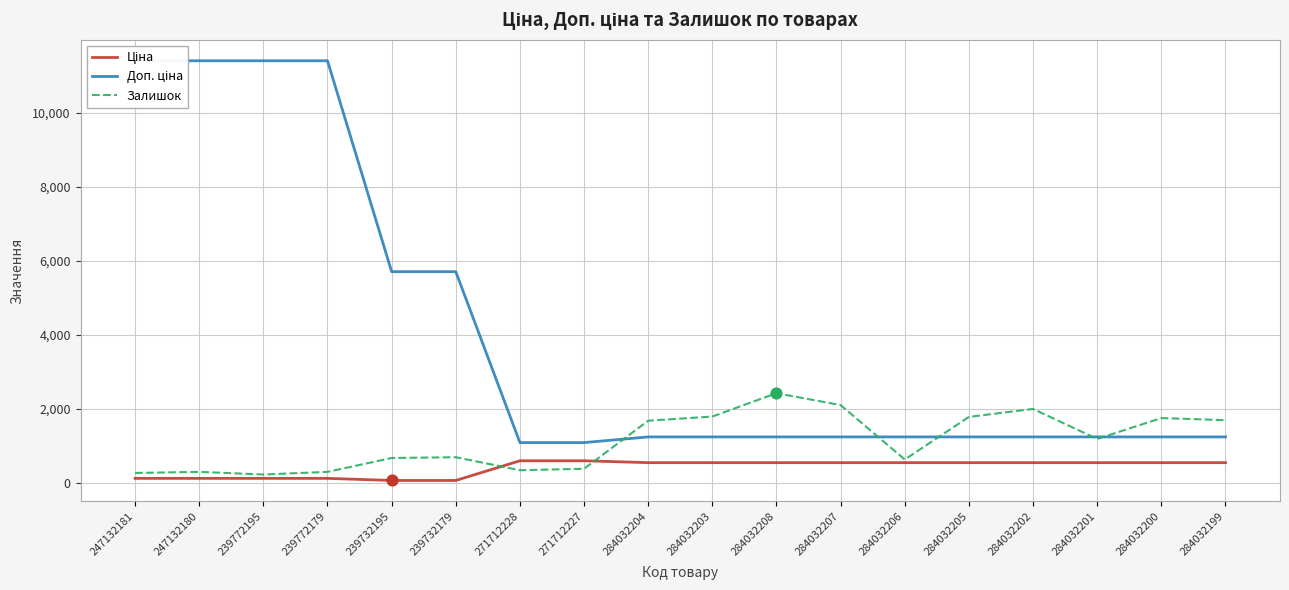

Is the value of Ціна at 284032205 greater than the value of Залишок at 284032202?

No